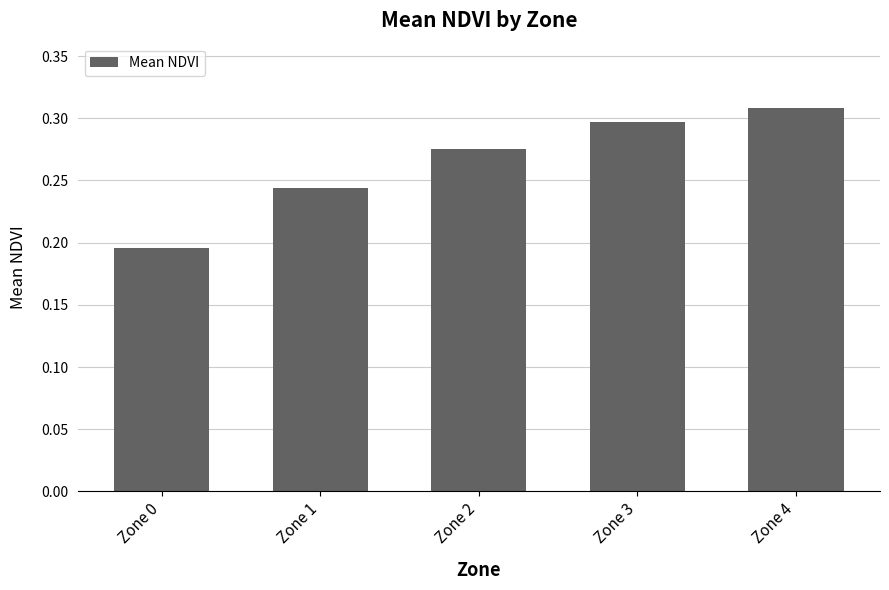

At which category does the chart reach its peak across all series?

Zone 4